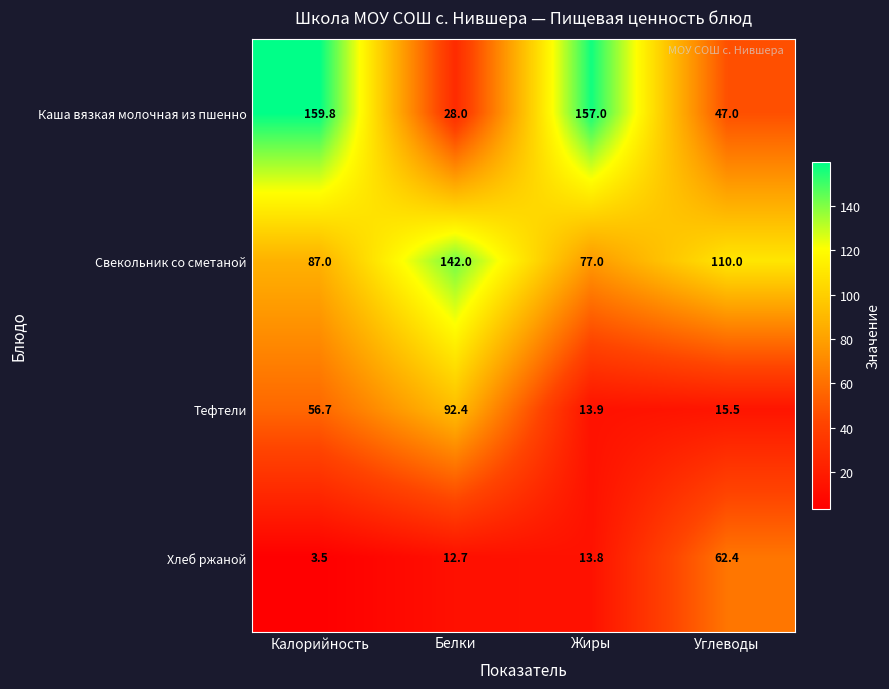

How many values in the Свекольник со сметаной series are below 110?

2